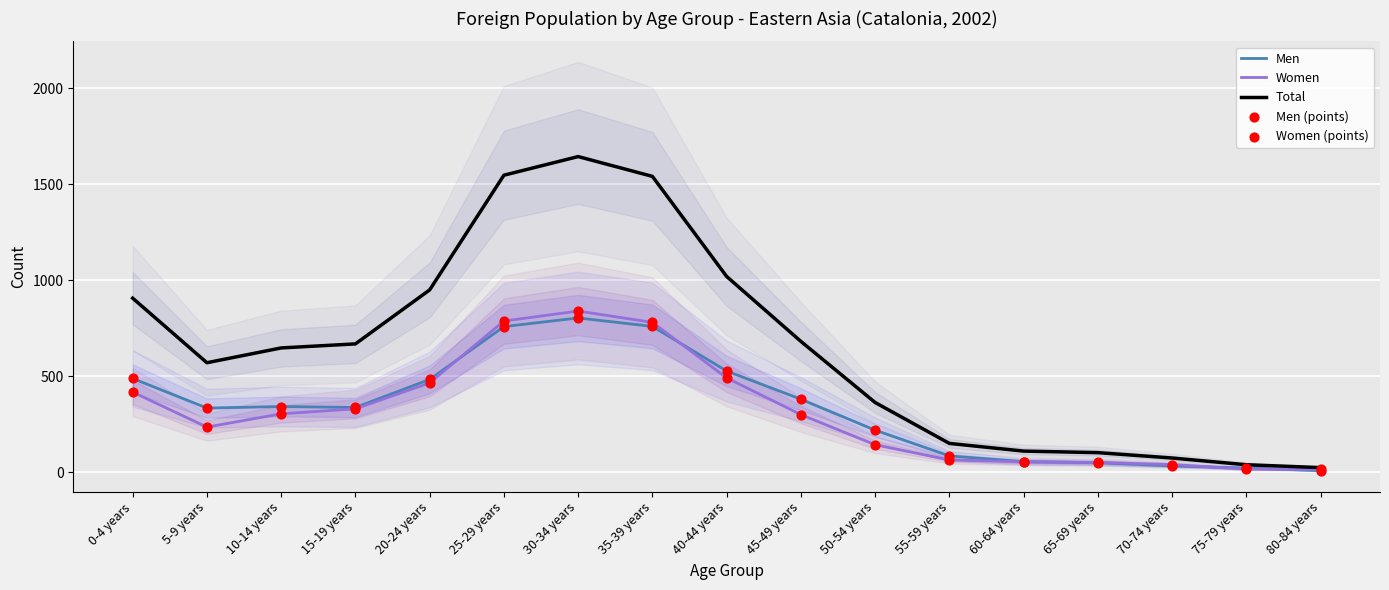

What is the total value across all series at 55-59 years?

453